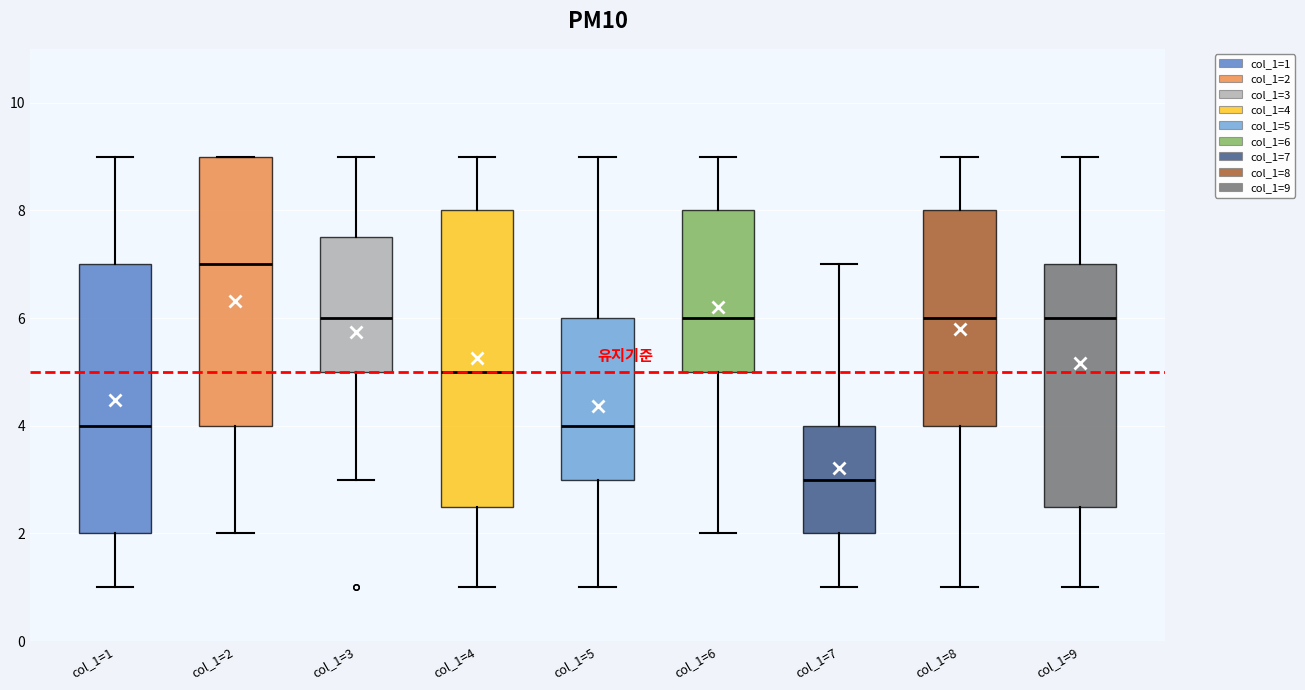

Comparing the boxes themselves (not the whiskers), which one is the tallest?

col_1=4